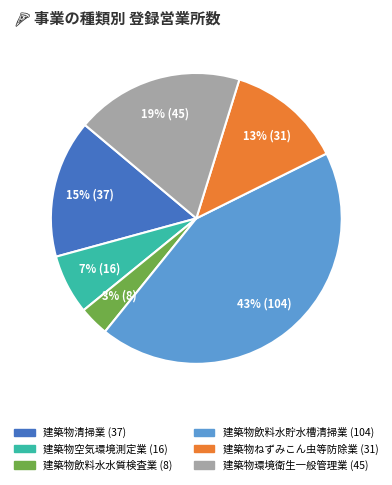

Is it true that 建築物空気環境測定業 is 20% of the pie?

False